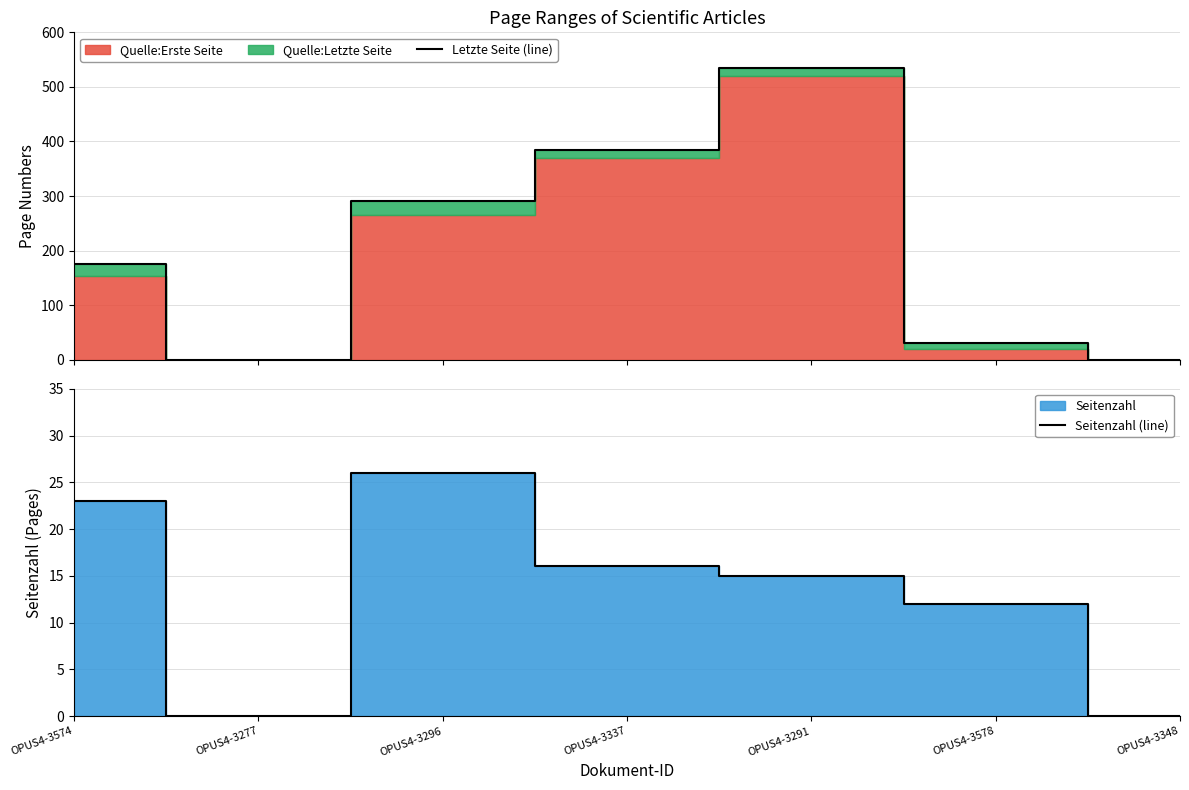

What is the greatest value displayed?

535